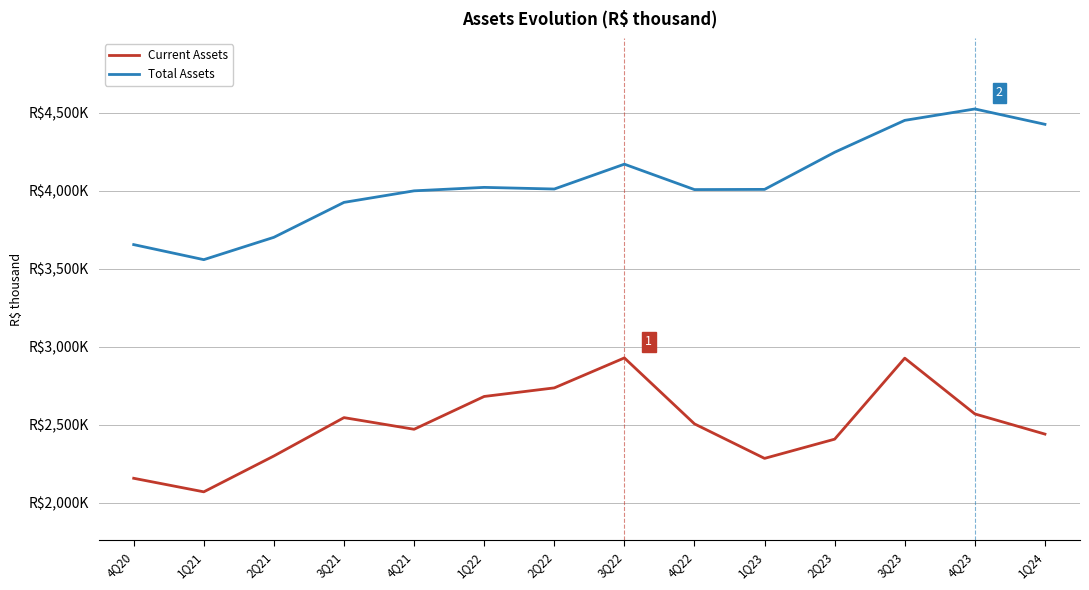

Reading left to right, list all the values displayed in this chart.

Current Assets: 2156794.0	2069876.0	2299842.7	2545851.7	2471104.0	2681553.4	2736551.0	2928749.0	2505790.0	2284422.0	2407695.0	2927278.0	2569527.0	2440169.0
Total Assets: 3655533.5	3558999.0	3702354.2	3926345.0	4000426.0	4022585.0	4012057.0	4171406.0	4008447.0	4009710.0	4247837.0	4452437.0	4525540.0	4427030.0